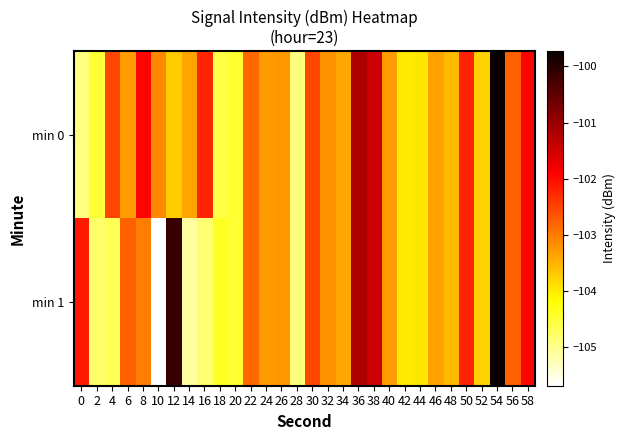

Rank the series at 34 from highest to lowest value.

min 0, min 1